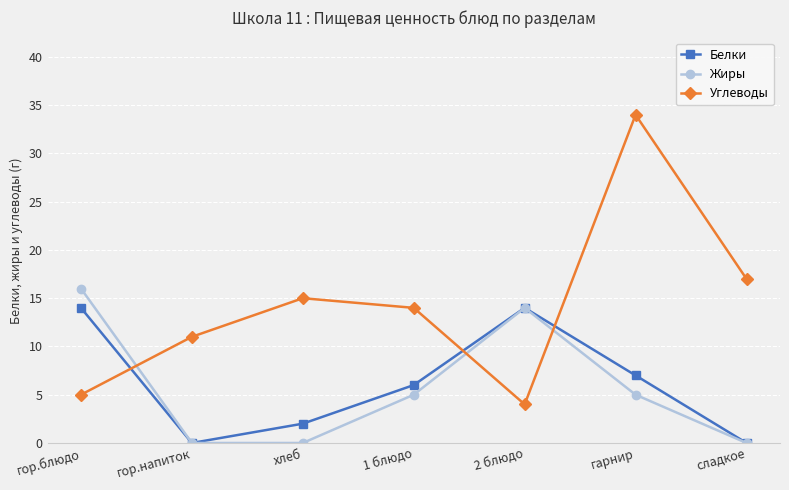

Reading left to right, what are all the values shown in this chart?

Белки: 14	0	2	6	14	7	0
Жиры: 16	0	0	5	14	5	0
Углеводы: 5	11	15	14	4	34	17